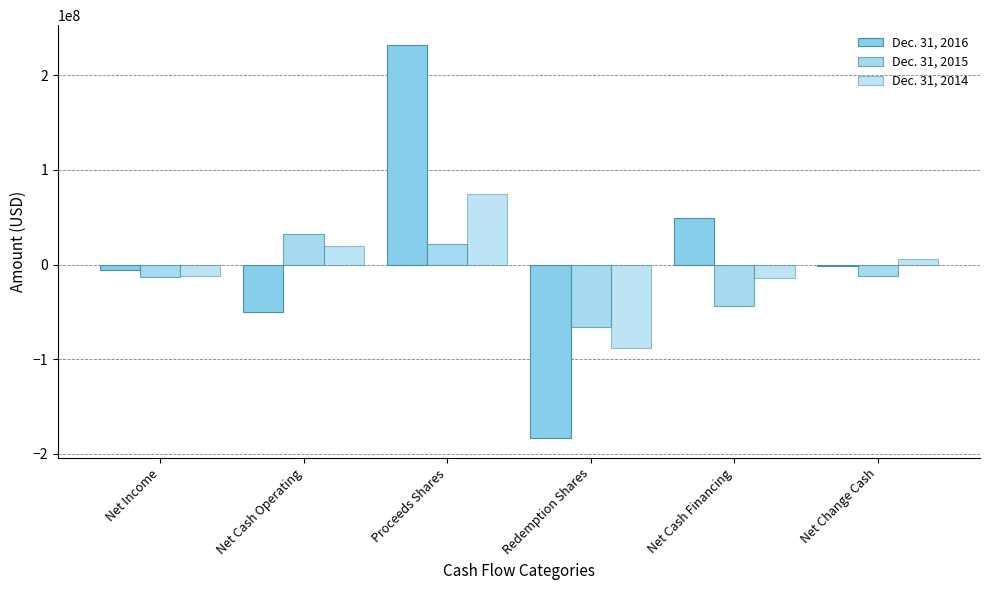

Which label corresponds to the largest value in the chart?

Proceeds Shares